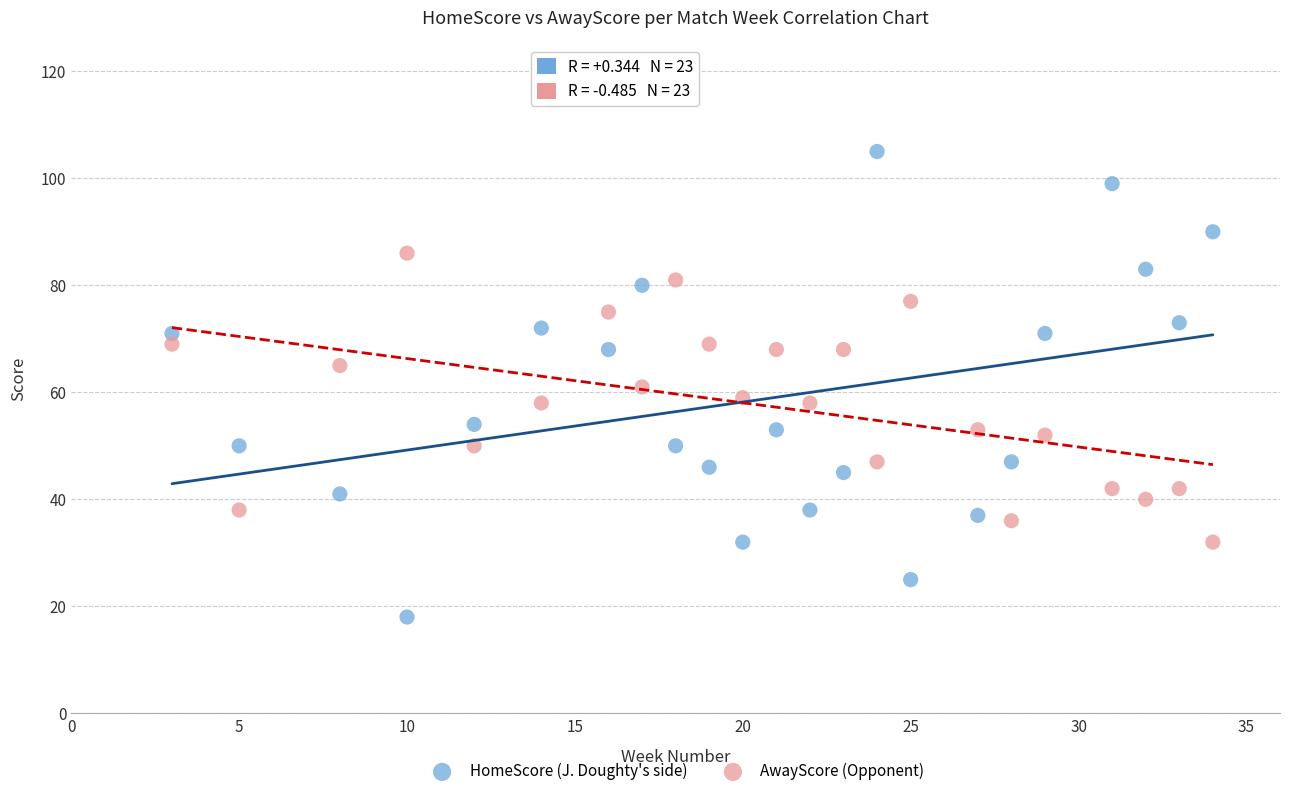

What are all the series names shown in the legend?

HomeScore (J. Doughty's side), AwayScore (Opponent)